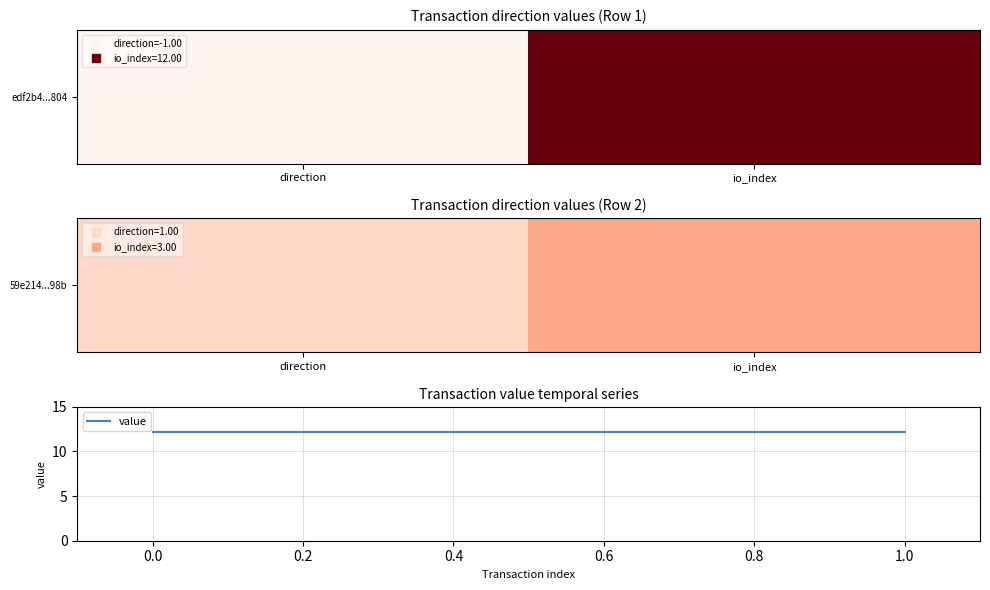

At how many categories does at least one series exceed 8?

2